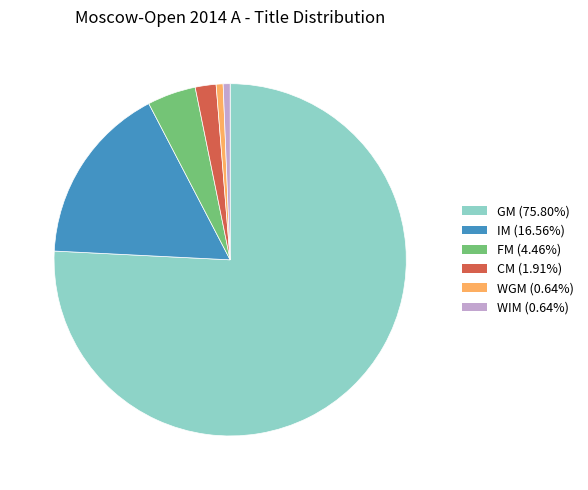

Does WIM (0.64%) represent more than half of the total?

No